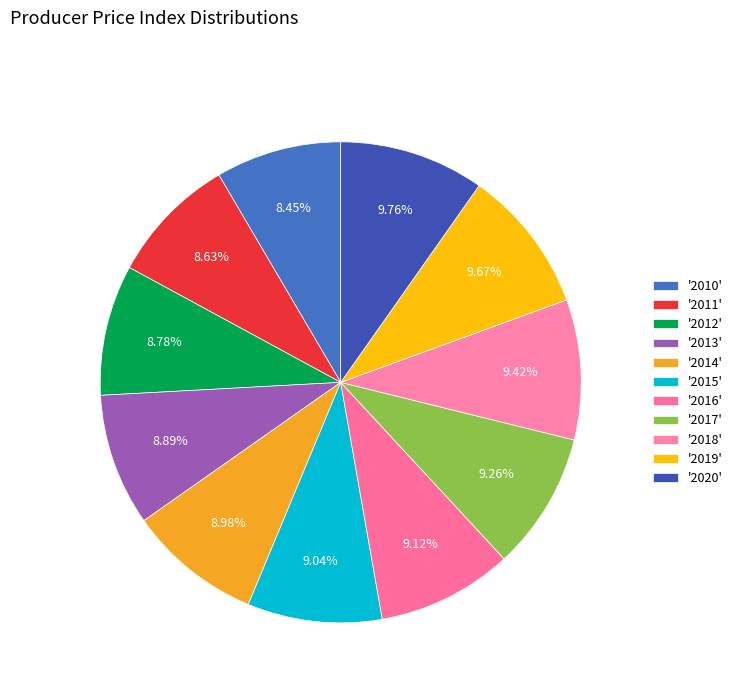

How many segments does this pie chart have?

11